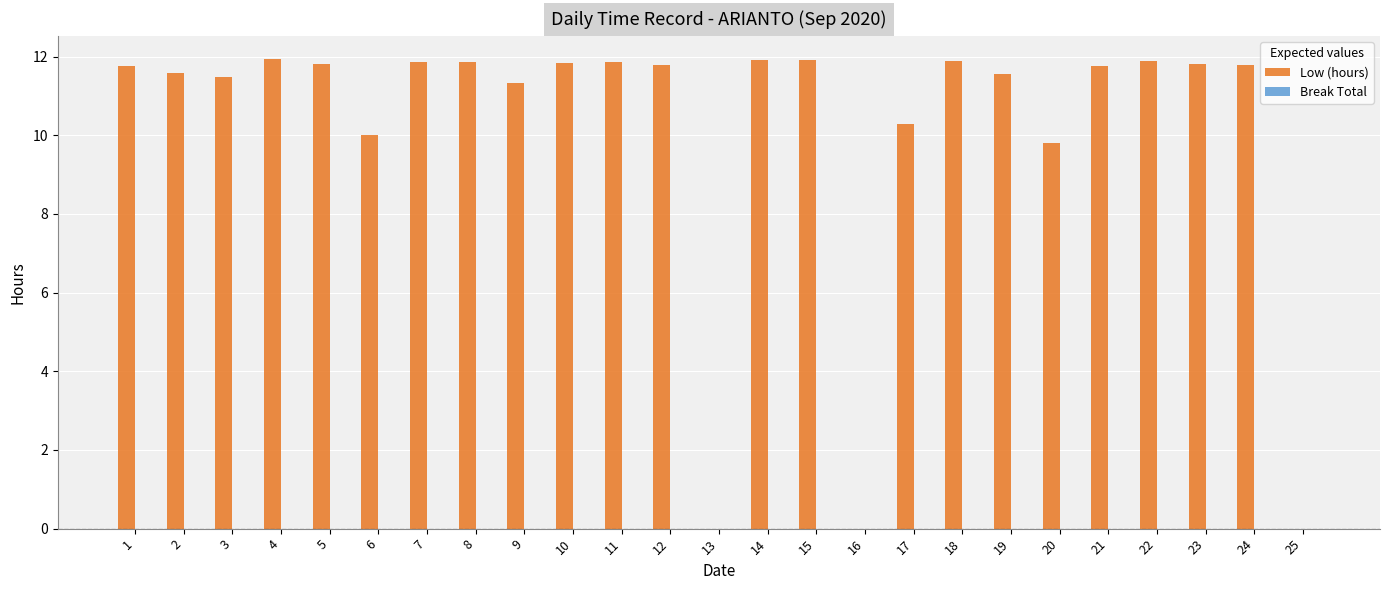

Are the bars horizontal?

No